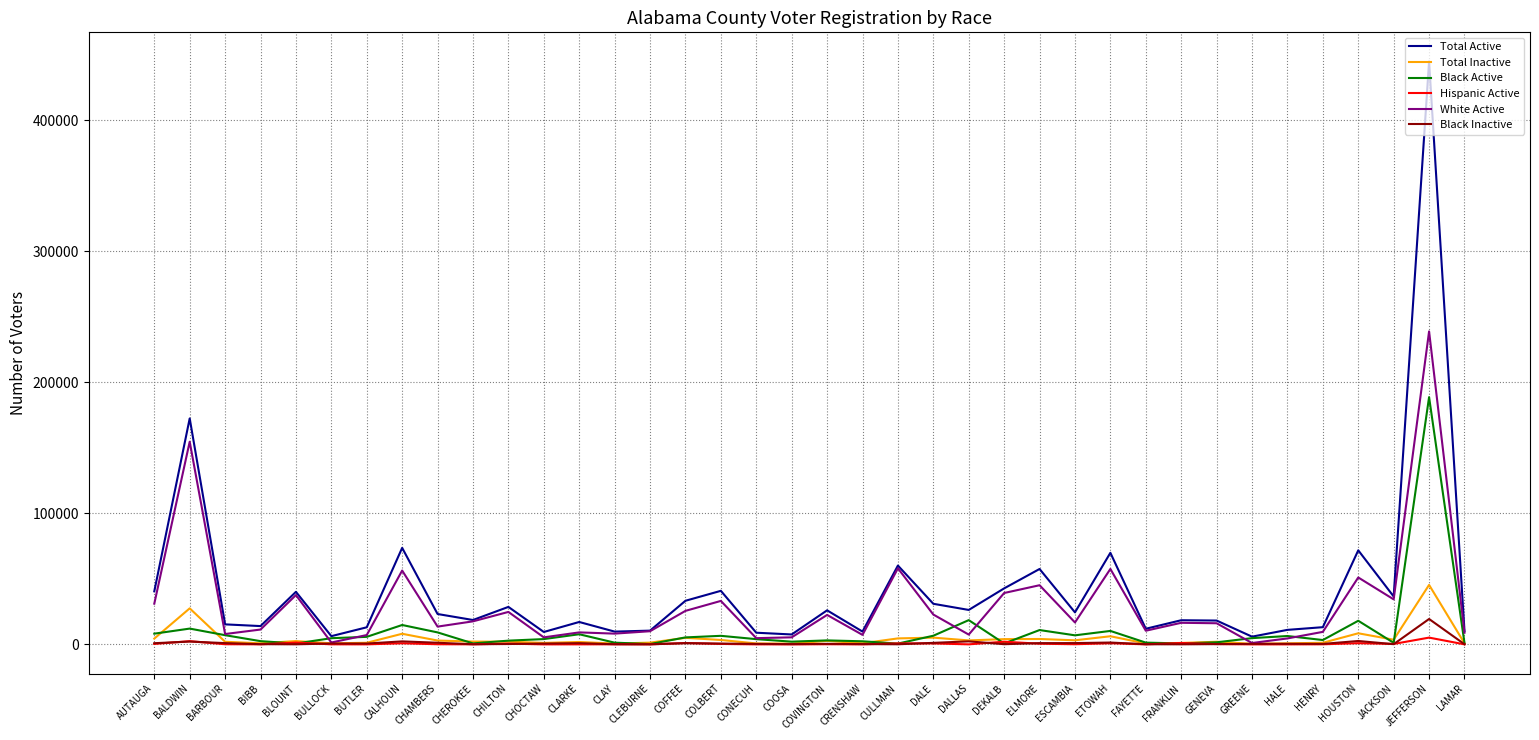

The value of White Active at JEFFERSON is 238798. True or false?

True